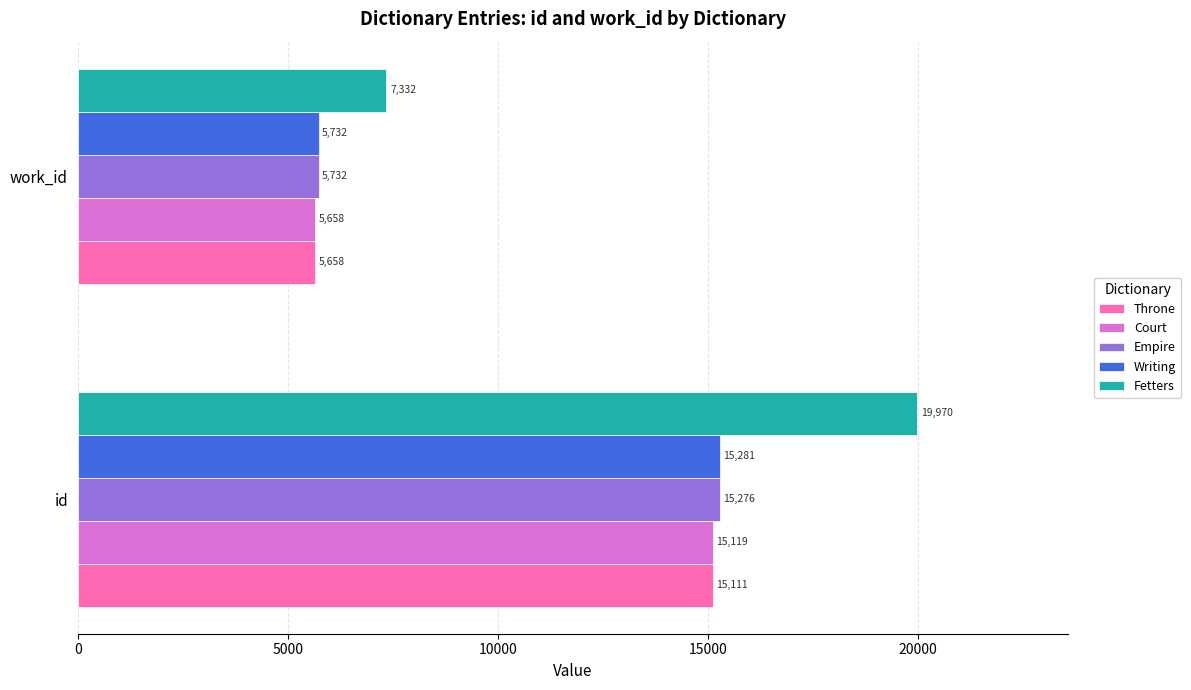

What is the spread (max minus min) of values at work_id?

1674